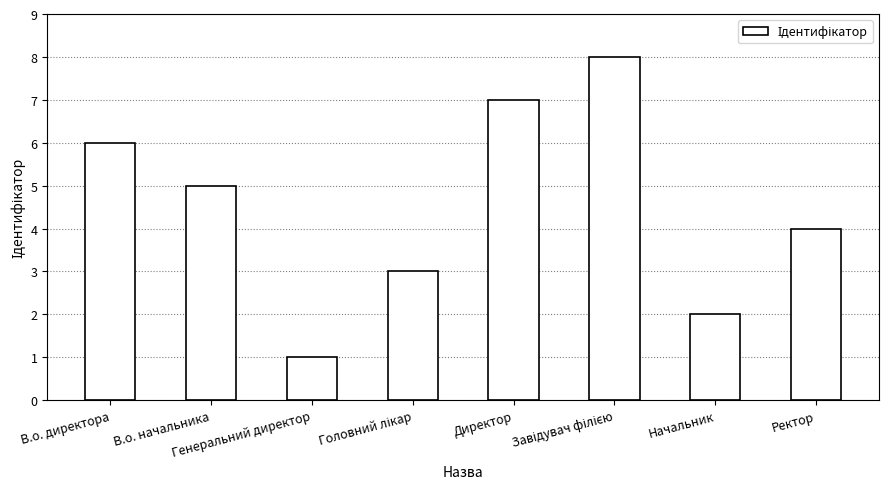

What is the sum of all values?

36